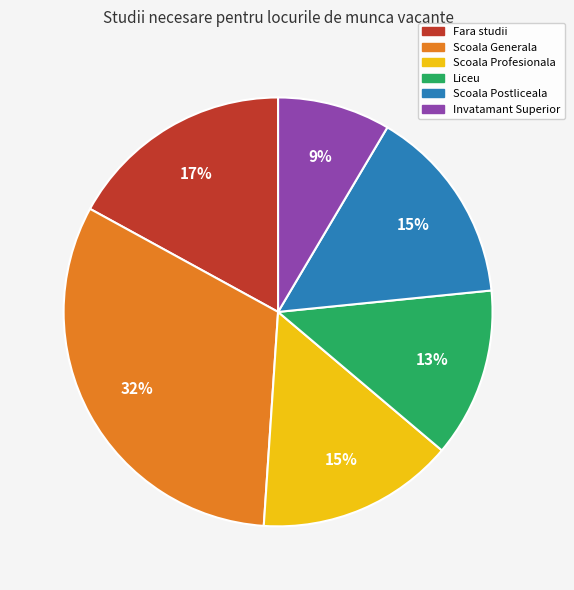

What percentage is the Fara studii slice, to the nearest percent?

17%